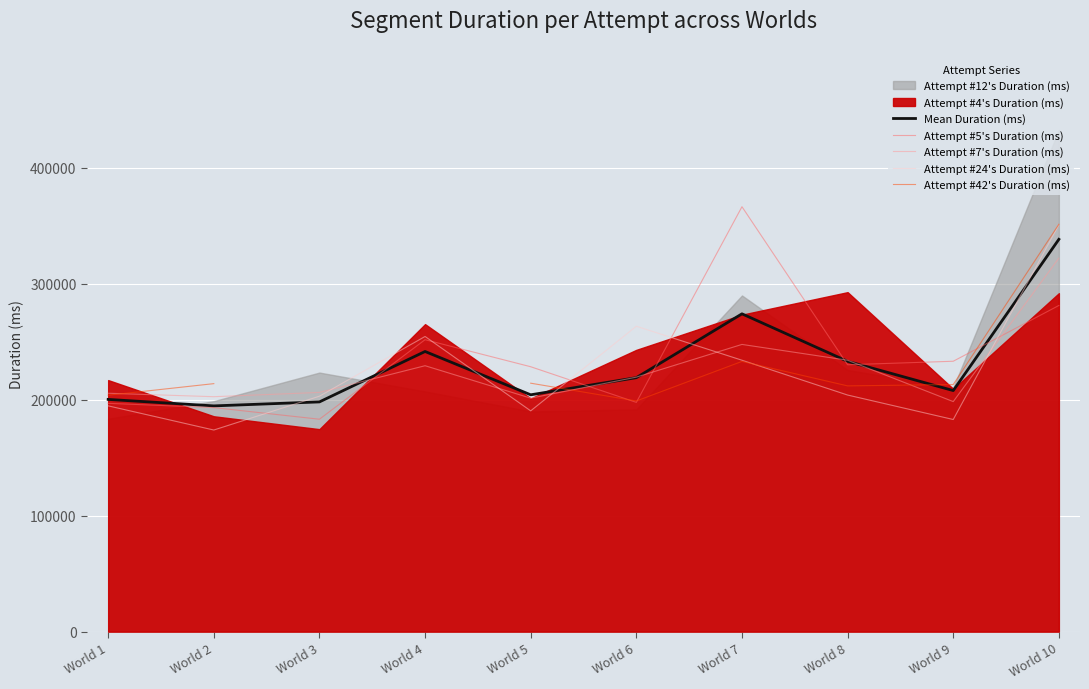

The Attempt #42's Duration (ms) series shows 377472.4 at World 7. True or false?

False